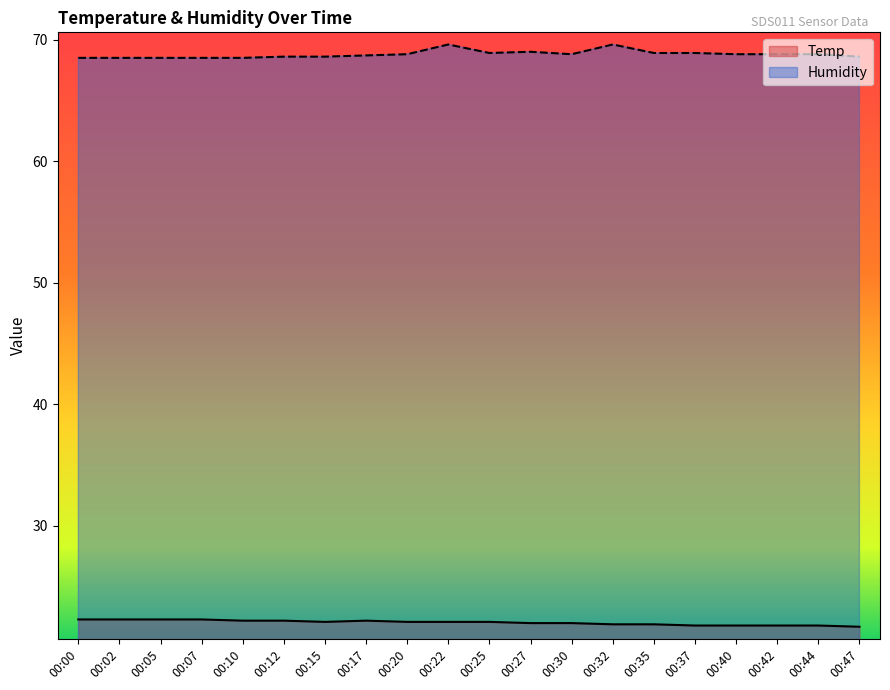

Reading left to right, transcribe all the data shown in this chart.

Temp: 22.3	22.3	22.3	22.3	22.2	22.2	22.1	22.2	22.1	22.1	22.1	22.0	22.0	21.9	21.9	21.8	21.8	21.8	21.8	21.7
Humidity: 68.5	68.5	68.5	68.5	68.5	68.6	68.6	68.7	68.8	69.6	68.9	69.0	68.8	69.6	68.9	68.9	68.8	68.8	68.8	68.6